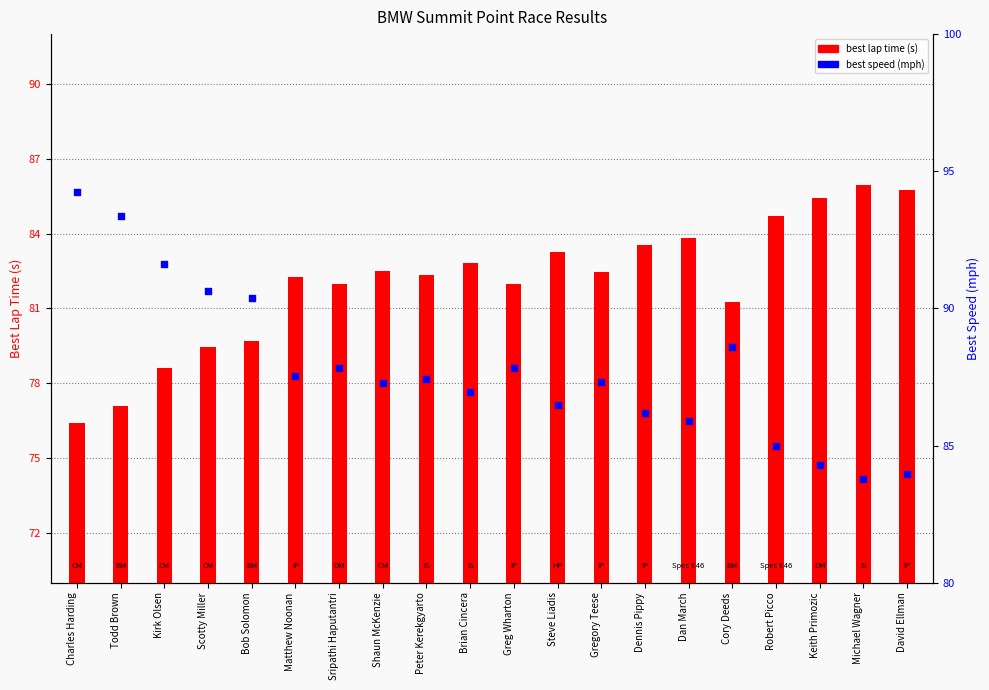

Which series has the largest total across all categories?

best speed (mph)